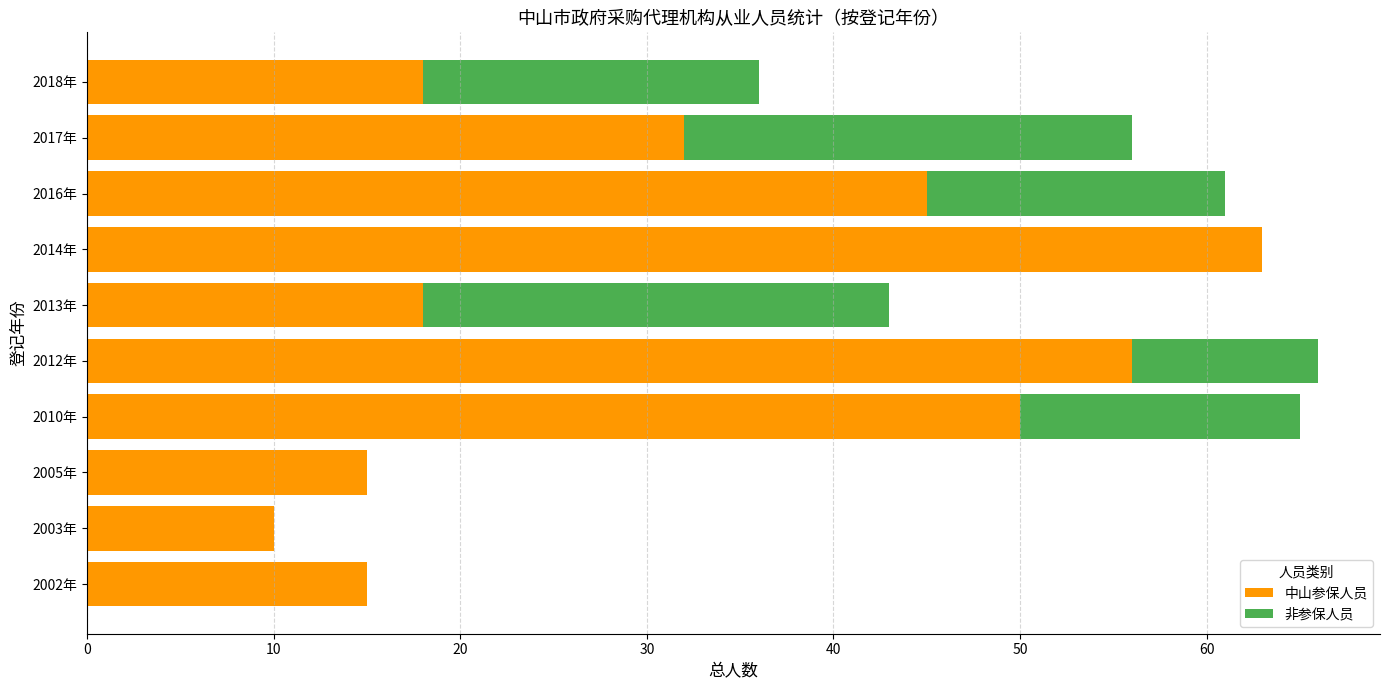

Which category has the highest value in the 中山参保人员 series?

2014年